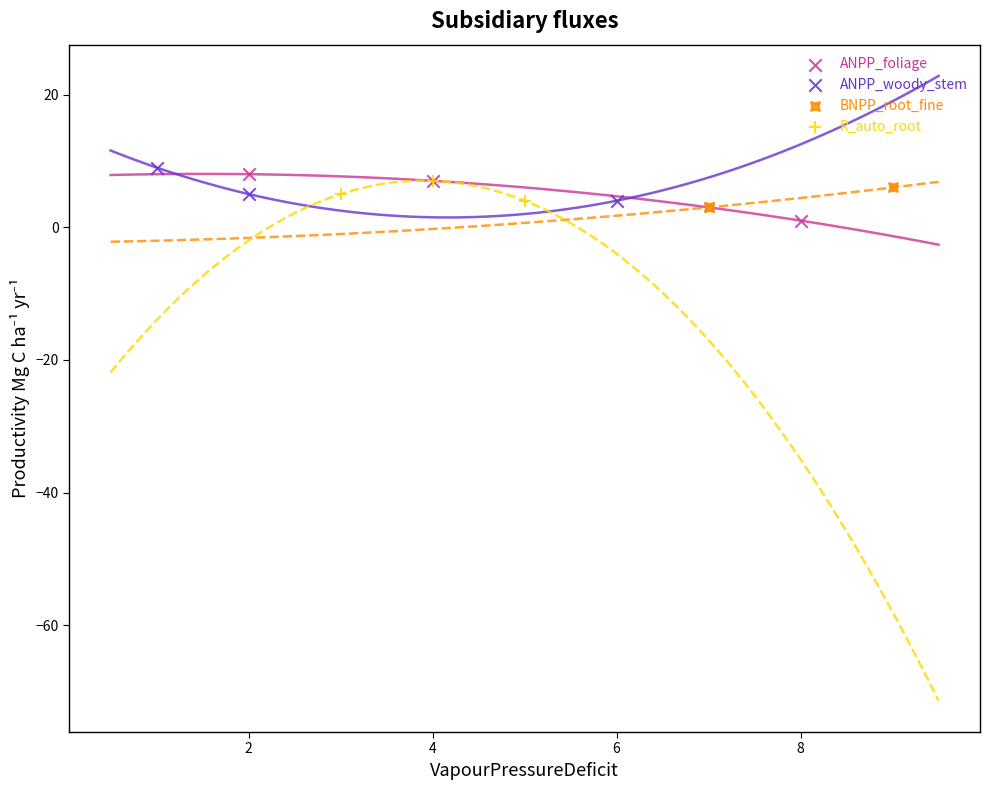

Which series reaches the minimum Y coordinate?

ANPP_foliage